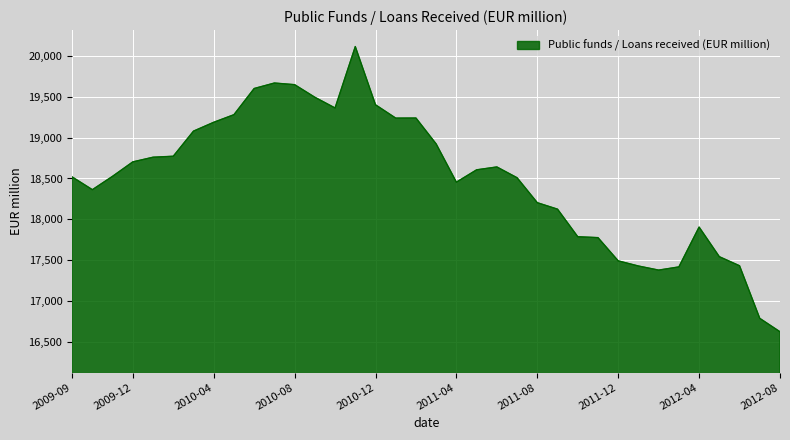

What is the difference between the maximum and minimum values?

3487